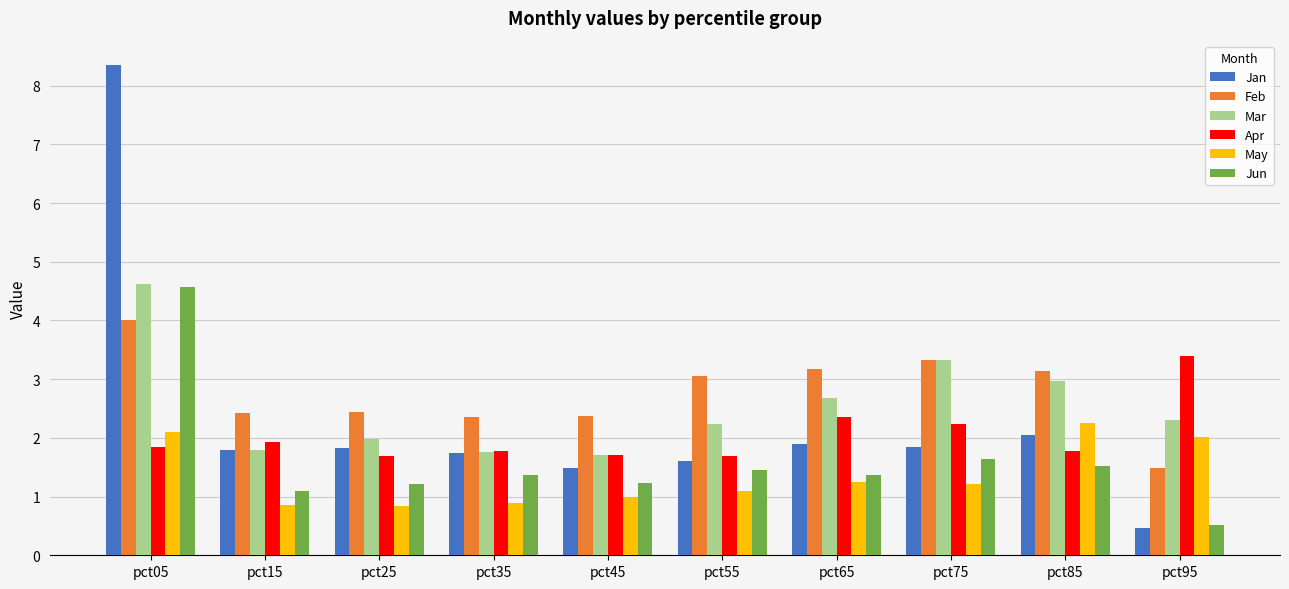

Which category has the highest value across all series?

pct05